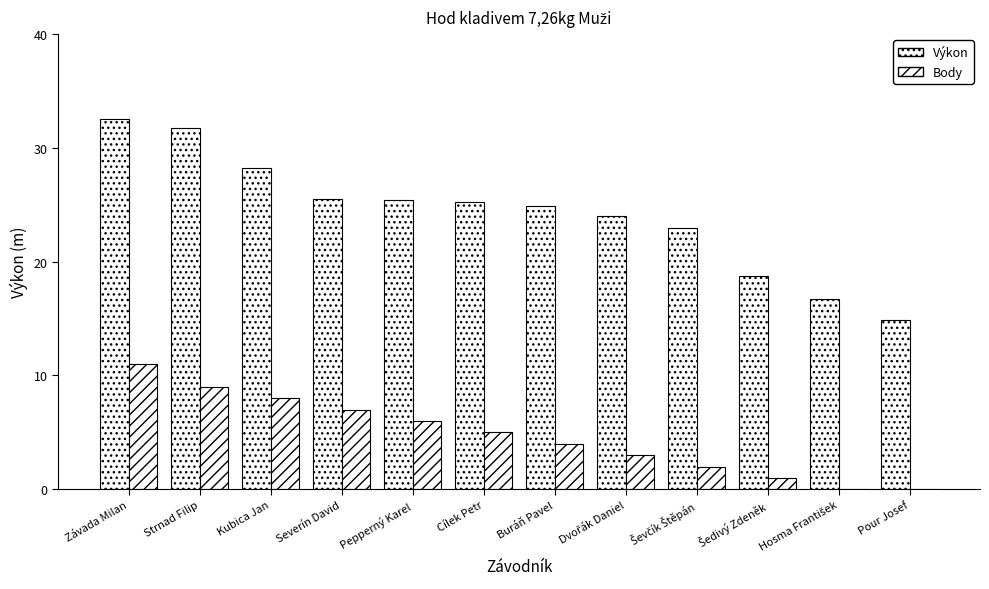

Does the chart contain stacked bars?

No